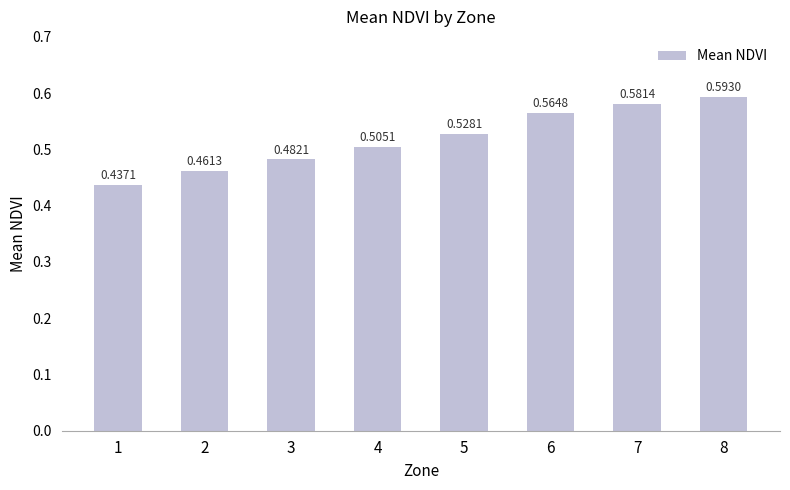

True or false: the data shows 1.0 at 8.

False